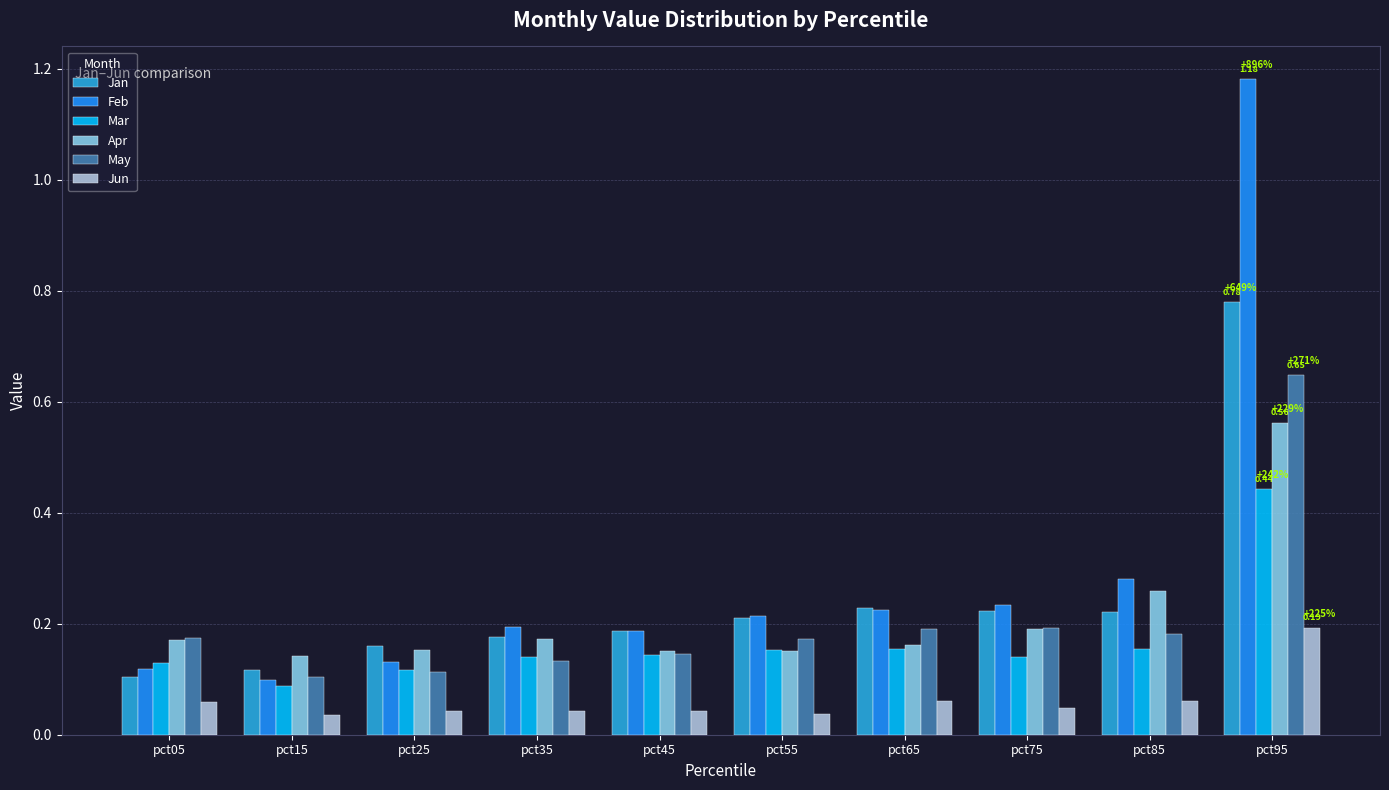

What is the difference between the maximum and second lowest values in the Jan series?

0.7